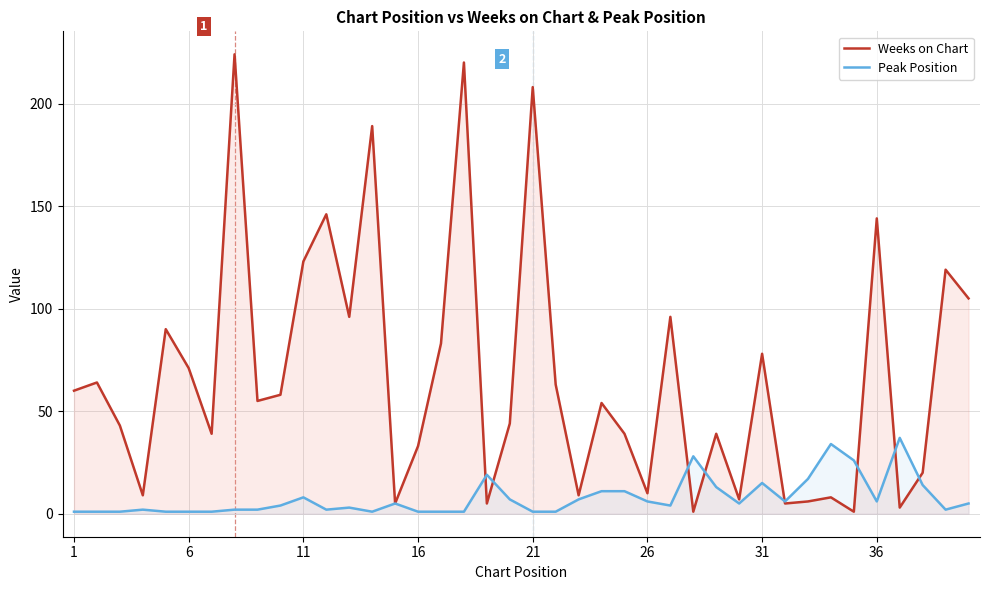

Which series changed the most between 16 and 31?

Weeks on Chart